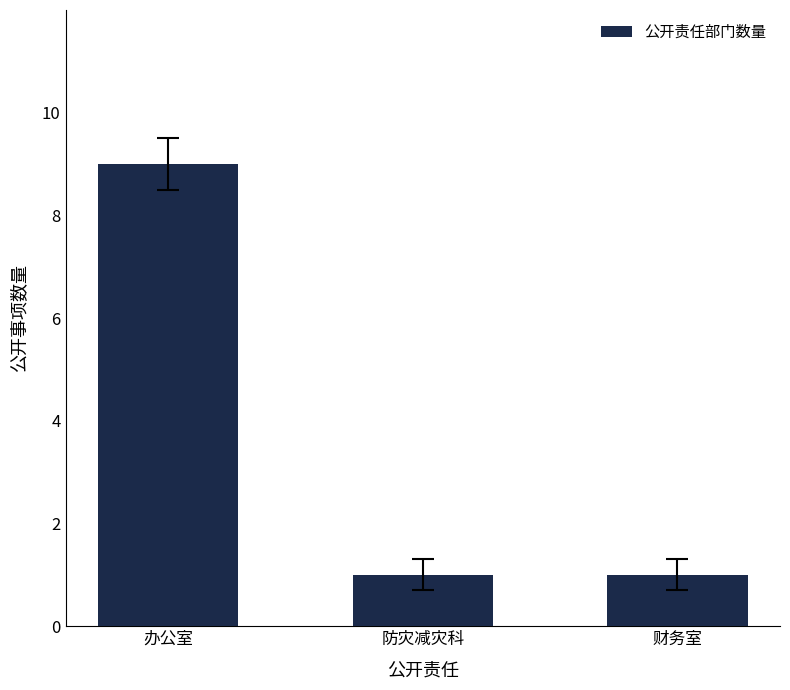

True or false: the data shows 9 at 办公室.

True